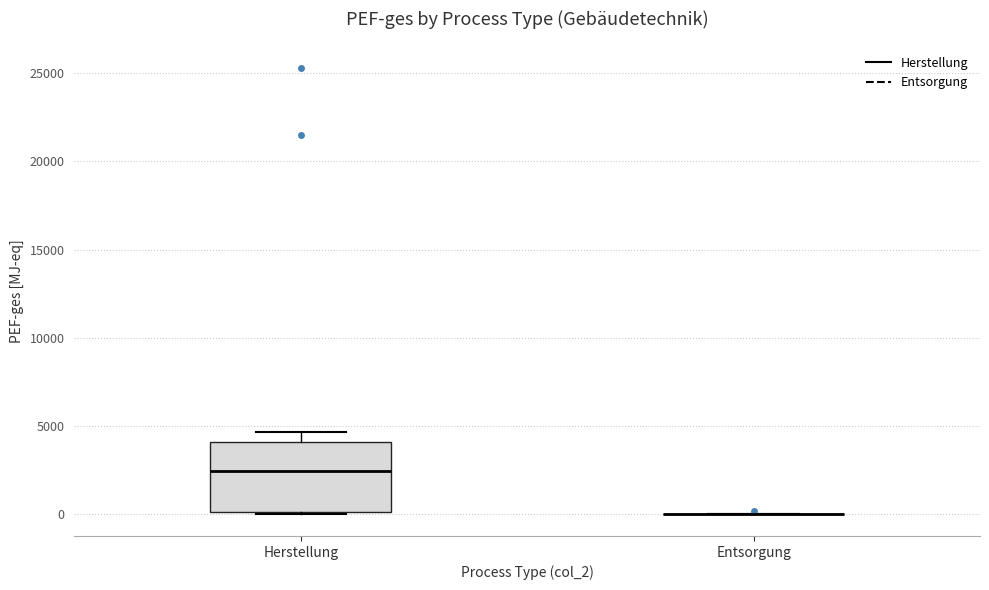

Reading left to right, read every box against the y-axis: the position of its median line, the range the box covers, and the ends of its whiskers. The values are not printed on the chart, so give them approximately, as read against the axis.

Herstellung: median 2500, box 0 to 4000, whiskers 0 to 4500
Entsorgung: box collapsed to a line at 0, whiskers 0 to 0